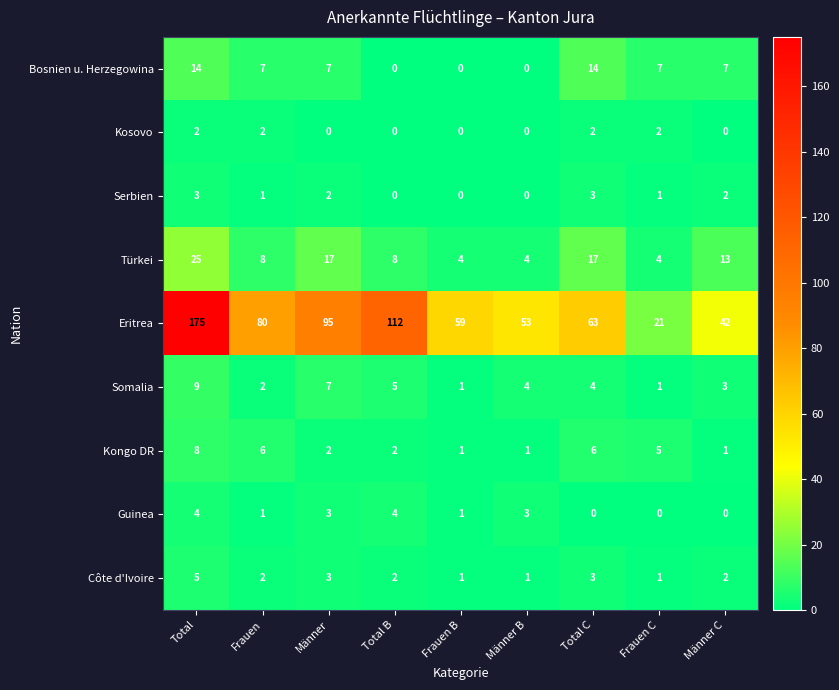

At which category is the sum across all series the highest?

Total